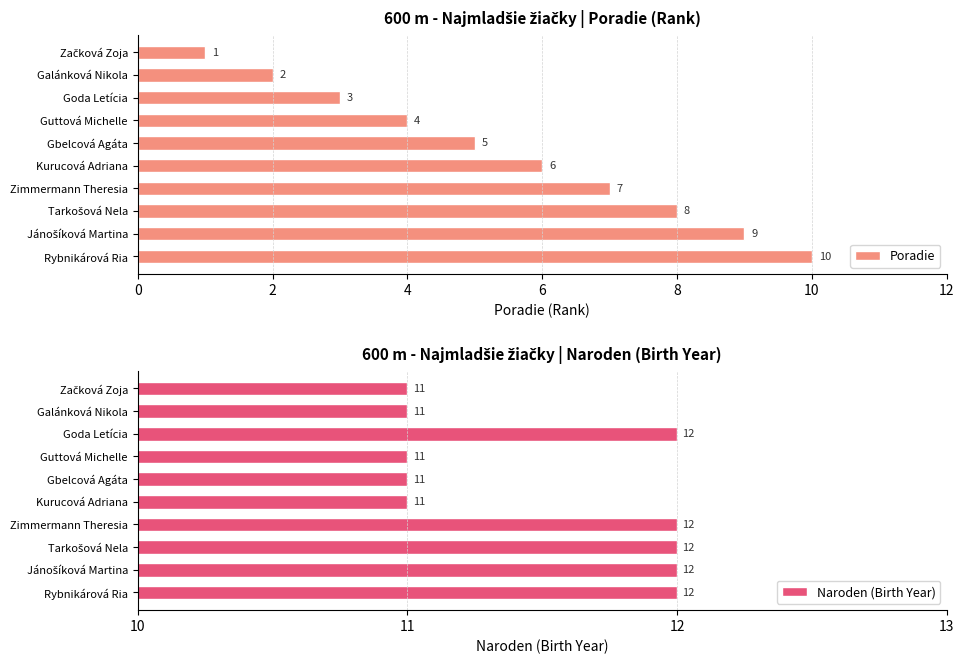

What is the maximum value for Naroden (Birth Year)?

12